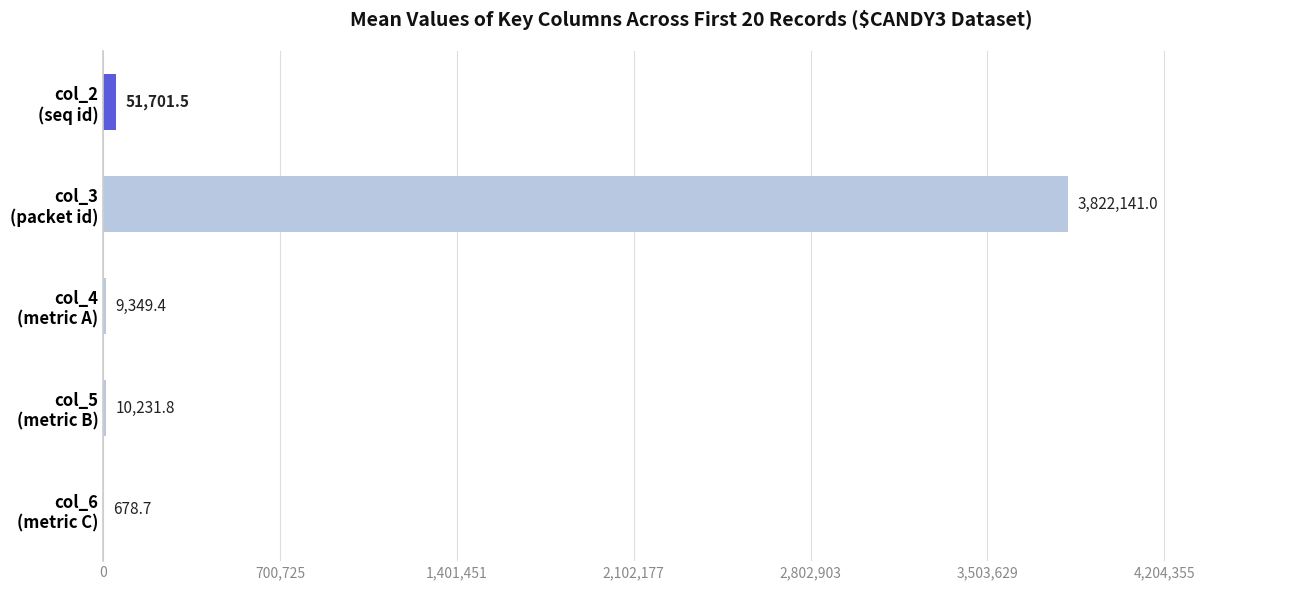

What is the greatest value displayed?

3822141.0